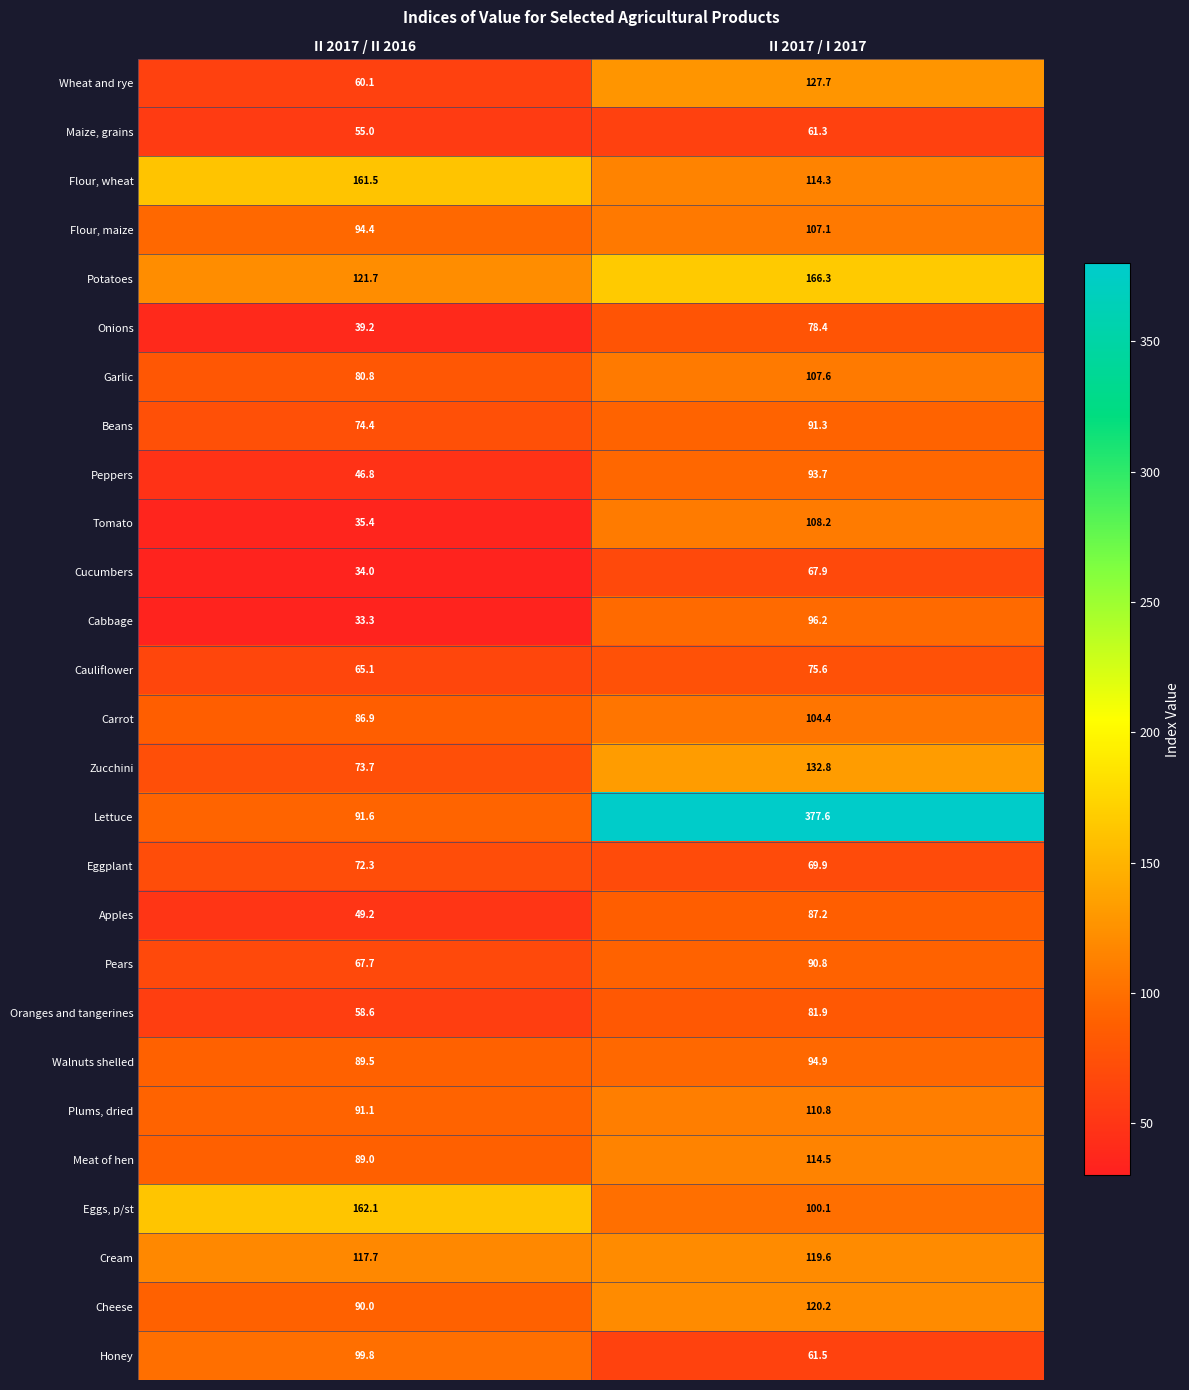

How many values in the Beans series are below 91?

1